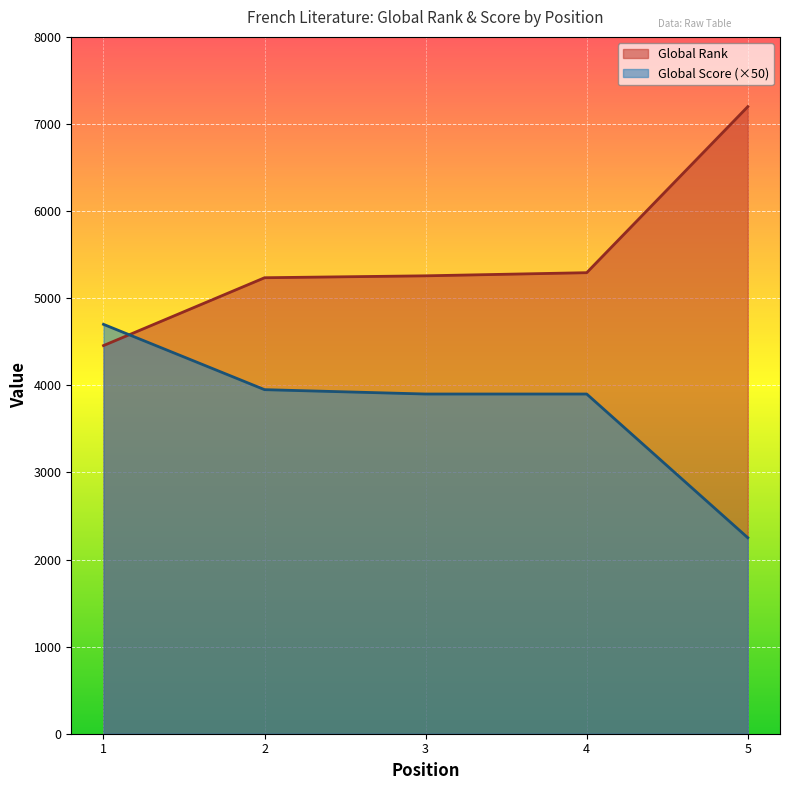

Does the chart display data point markers on the line(s)?

No